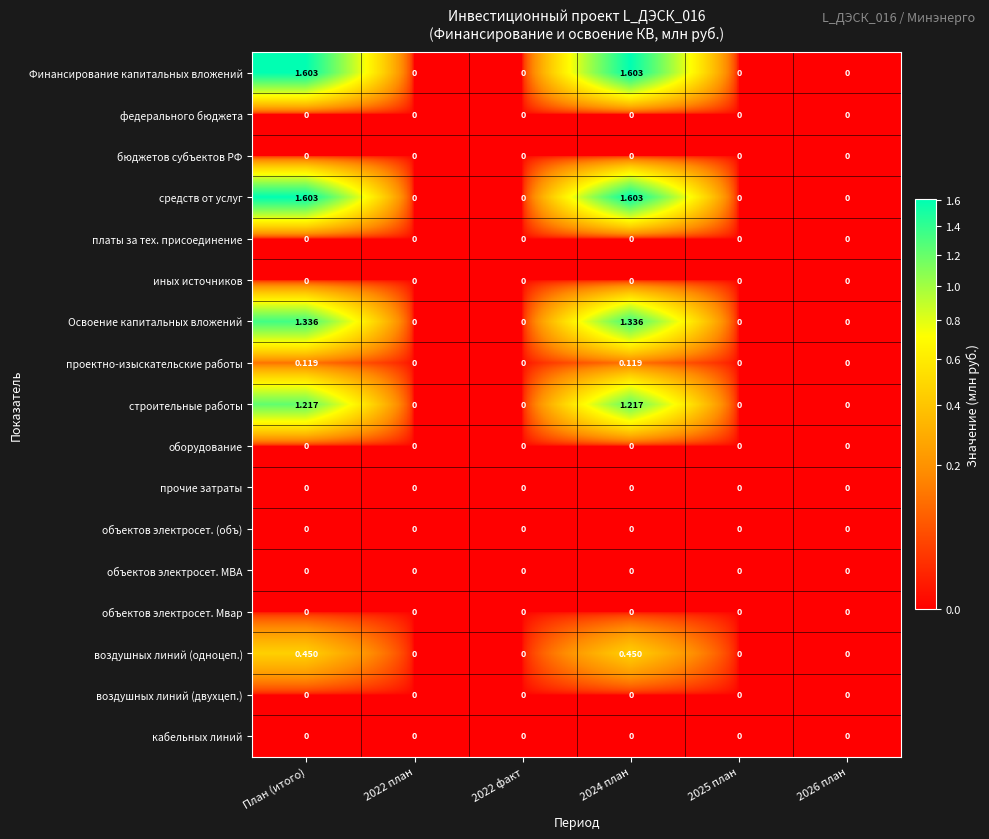

Count the number of data series in this chart.

17